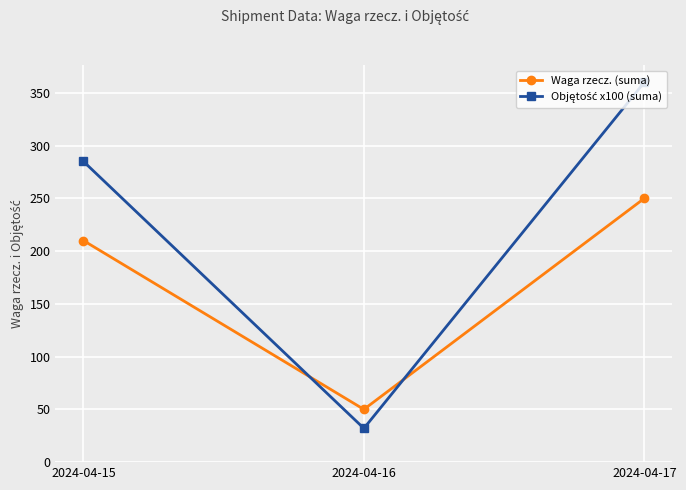

At which category is the sum across all series the highest?

2024-04-17